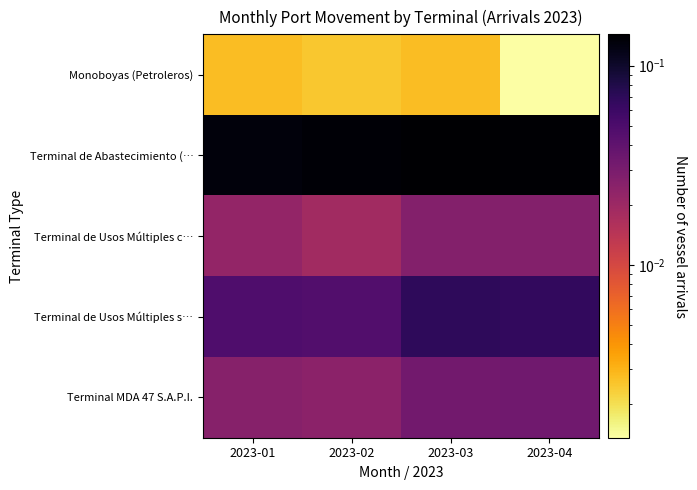

What is the total value across all series at 2023-01?

0.2